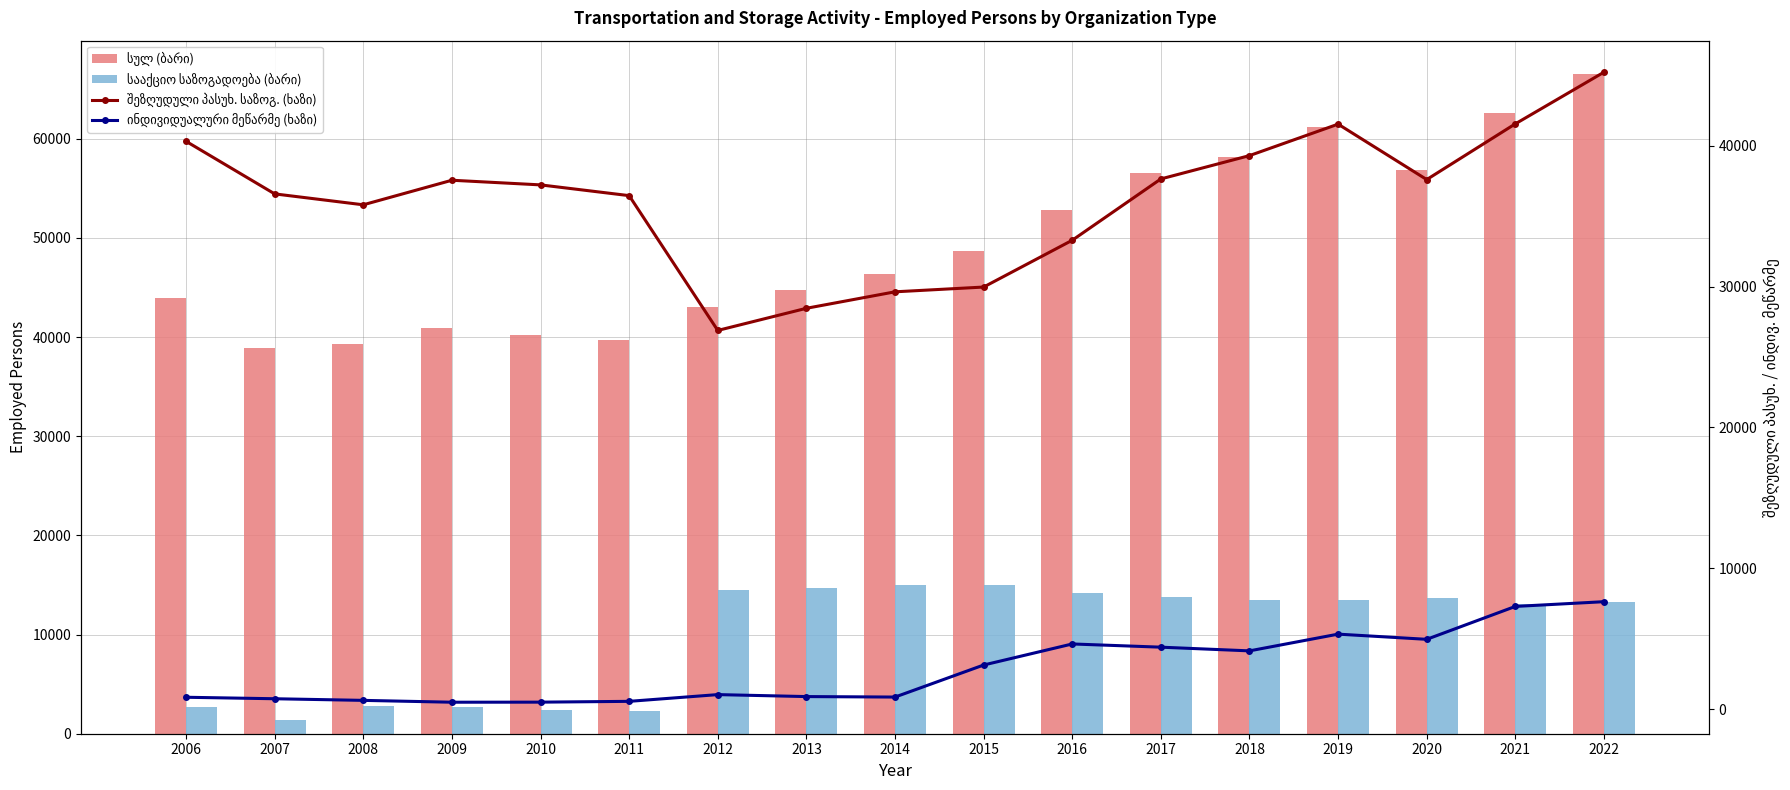

What is the value of the სულ (ბარი) bar at the 5th from the left?

40224.3